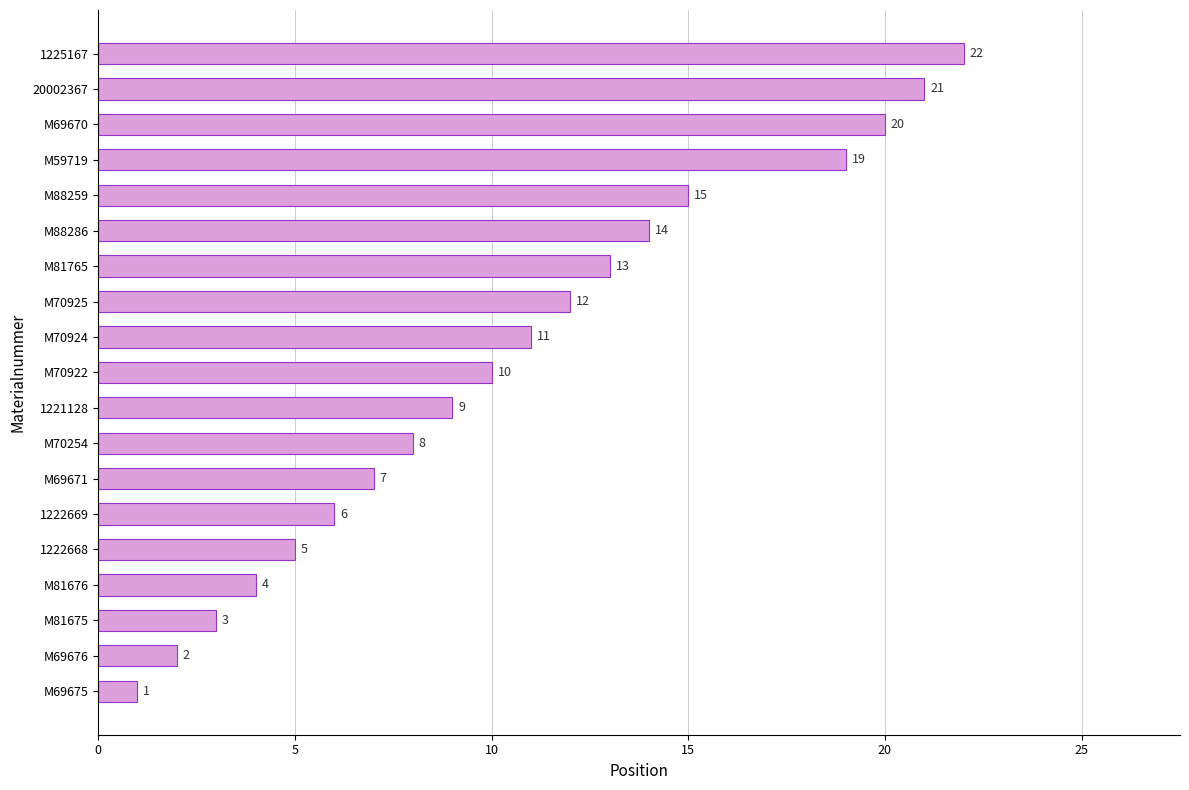

What is the greatest value displayed?

22